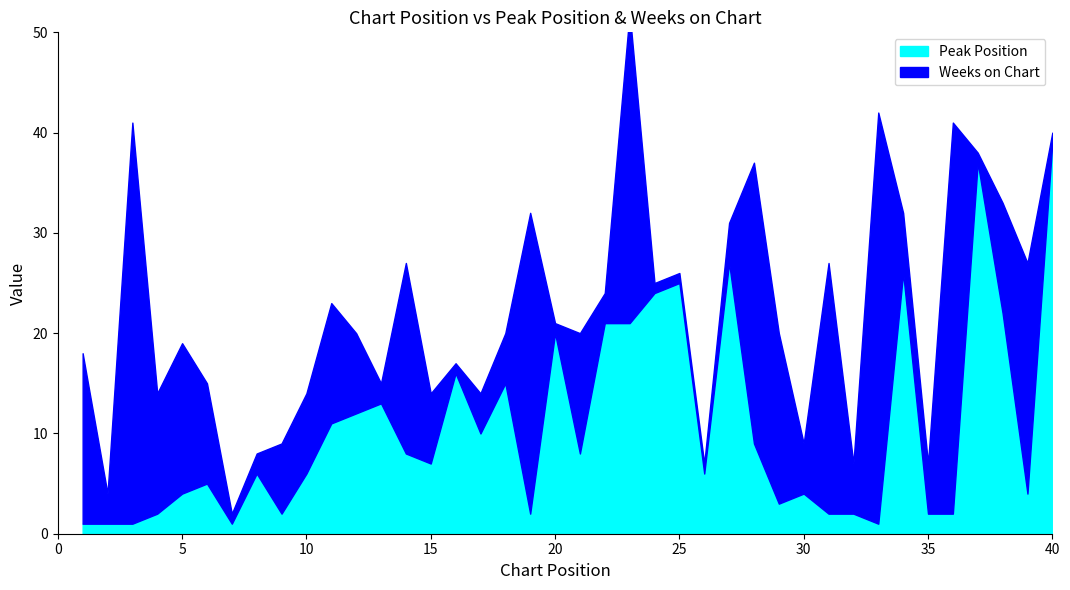

Reading right to left, transcribe all the data shown in this chart.

Peak Position: 39	4	22	37	2	2	26	1	2	2	4	3	9	27	6	25	24	21	21	8	20	2	15	10	16	7	8	13	12	11	6	2	6	1	5	4	2	1	1	1
Weeks on Chart: 1	23	11	1	39	5	6	41	5	25	5	17	28	4	1	1	1	31	3	12	1	30	5	4	1	7	19	2	8	12	8	7	2	1	10	15	12	40	3	17